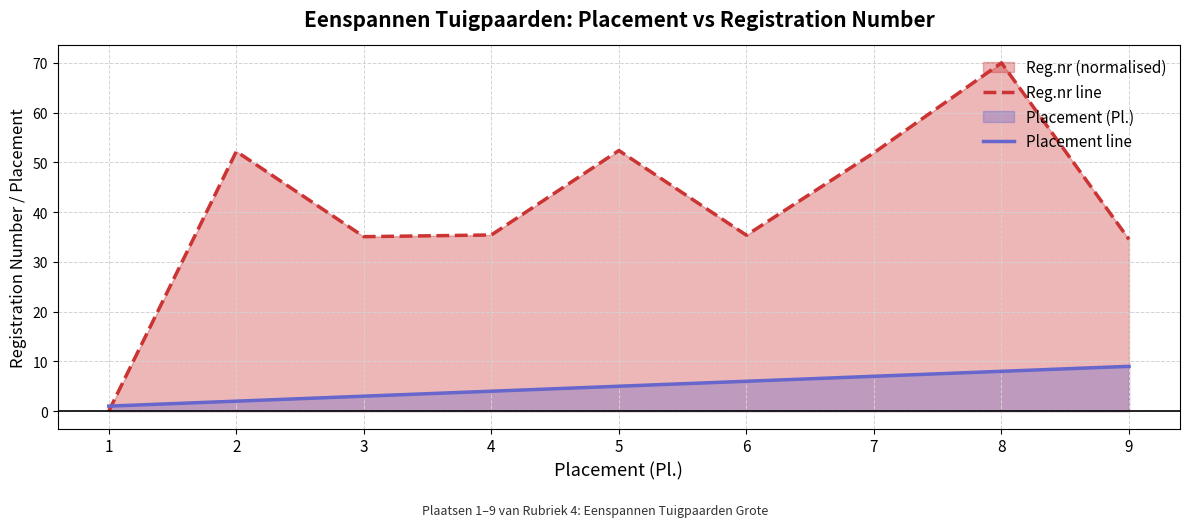

List the series in order of their overall mean, lowest first.

Placement line, Reg.nr line